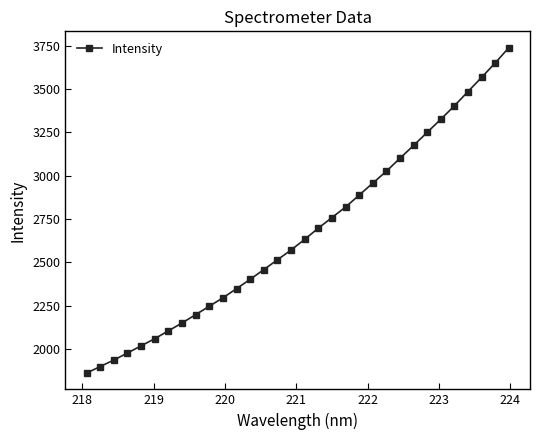

What is the smallest value displayed?

1860.6